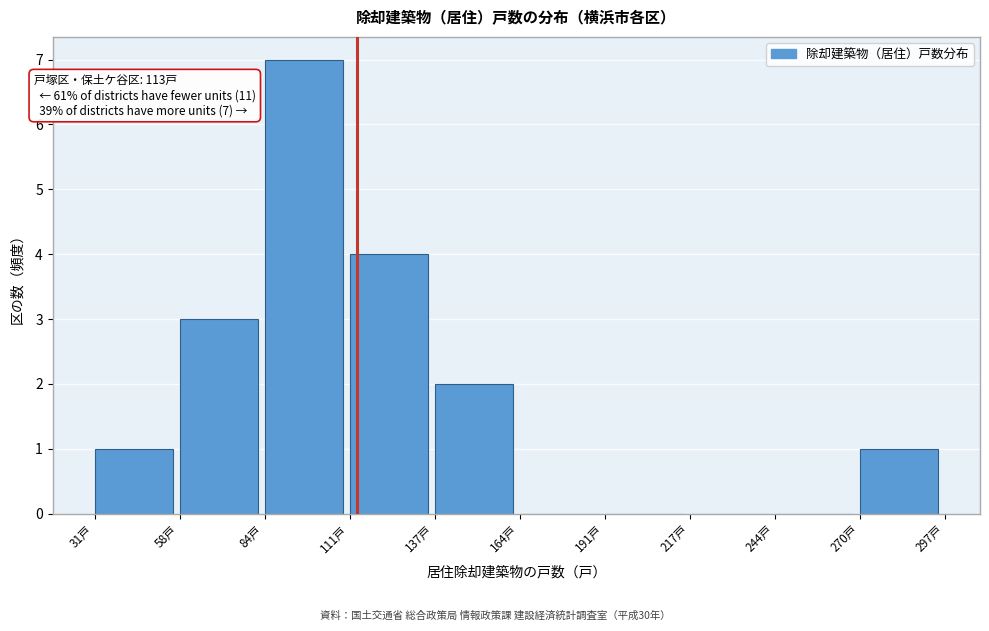

Over which range of the x-axis is the bar tallest?

85 to 110